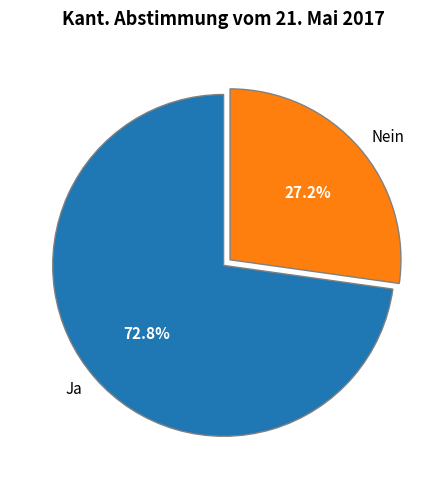

Which slice is the smallest?

Nein